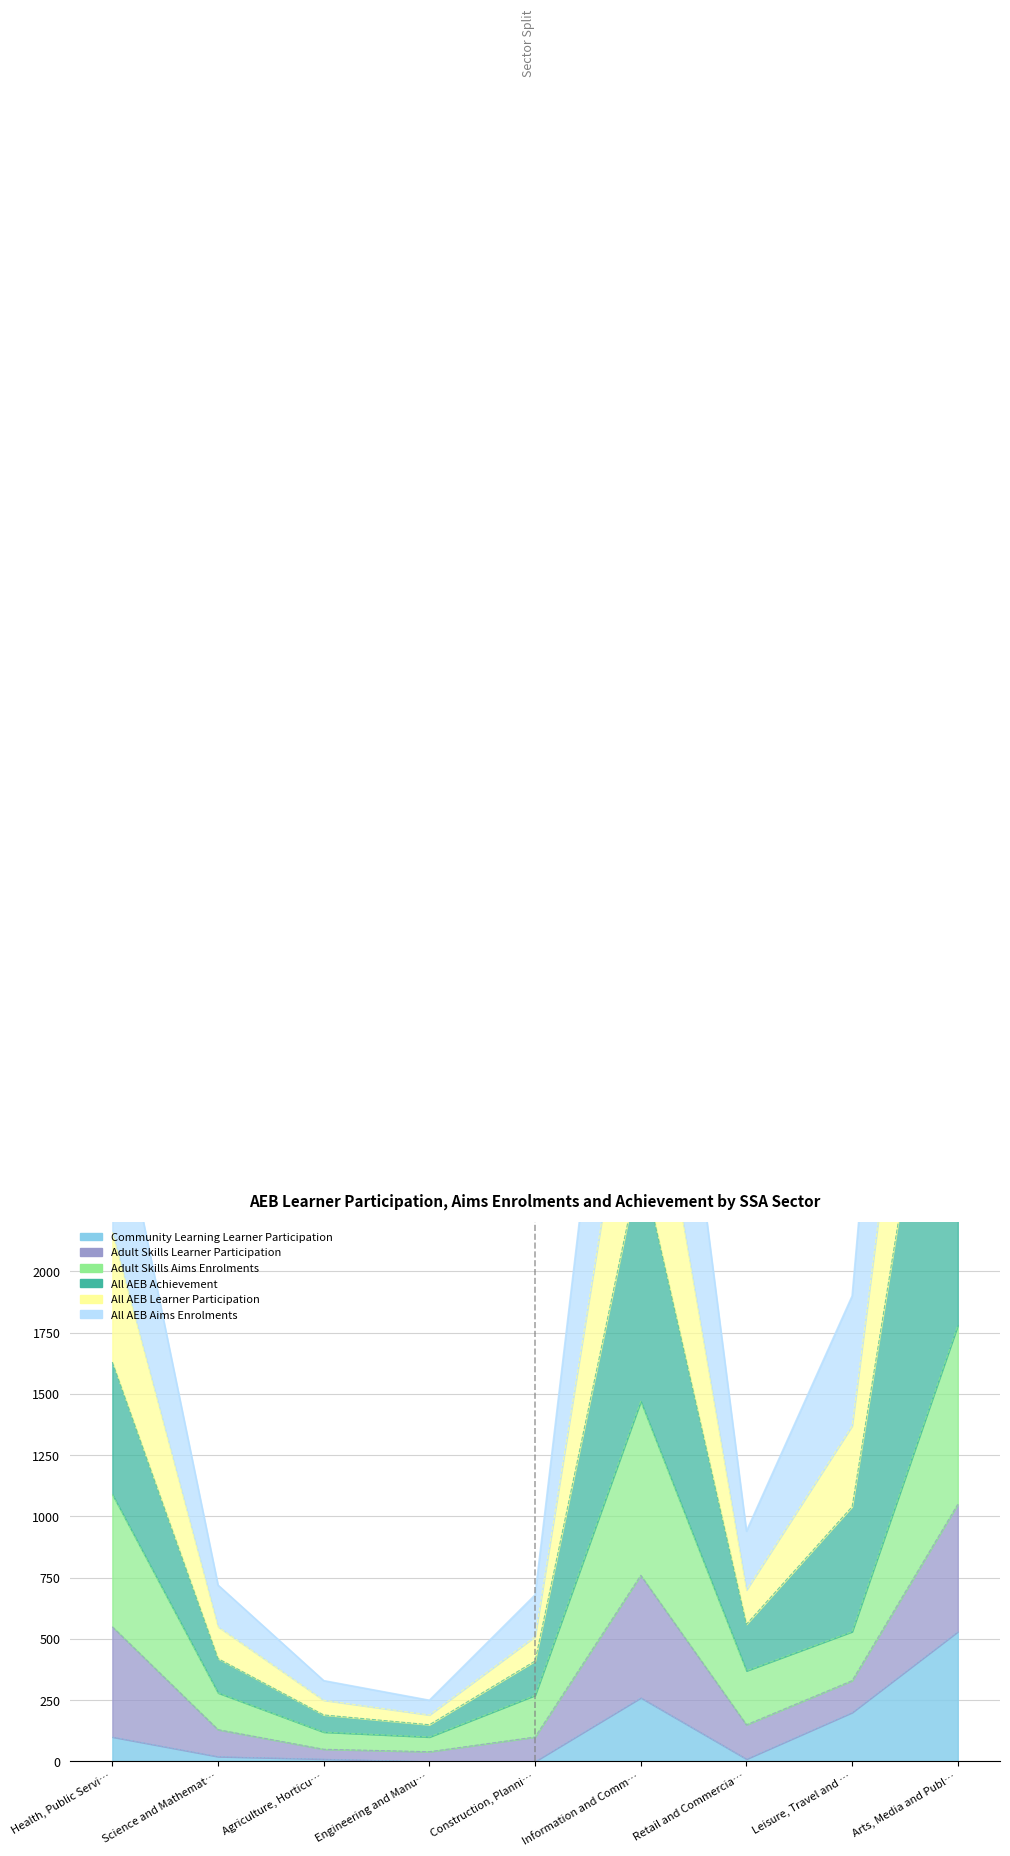

What is the difference between the maximum and second lowest values in the All AEB Achievement series?

530